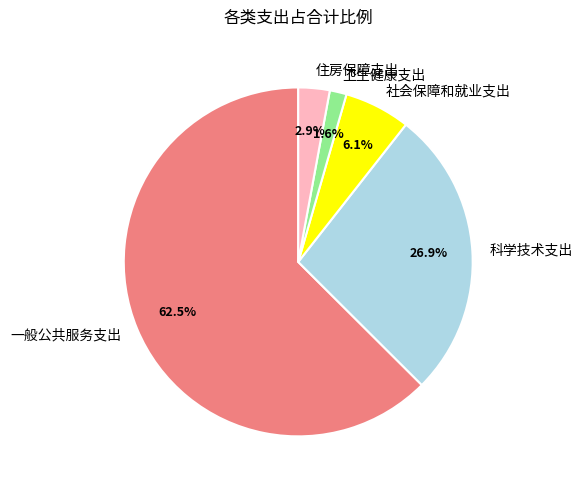

To the nearest percent, what is the difference between the largest and smallest slice percentages?

61%